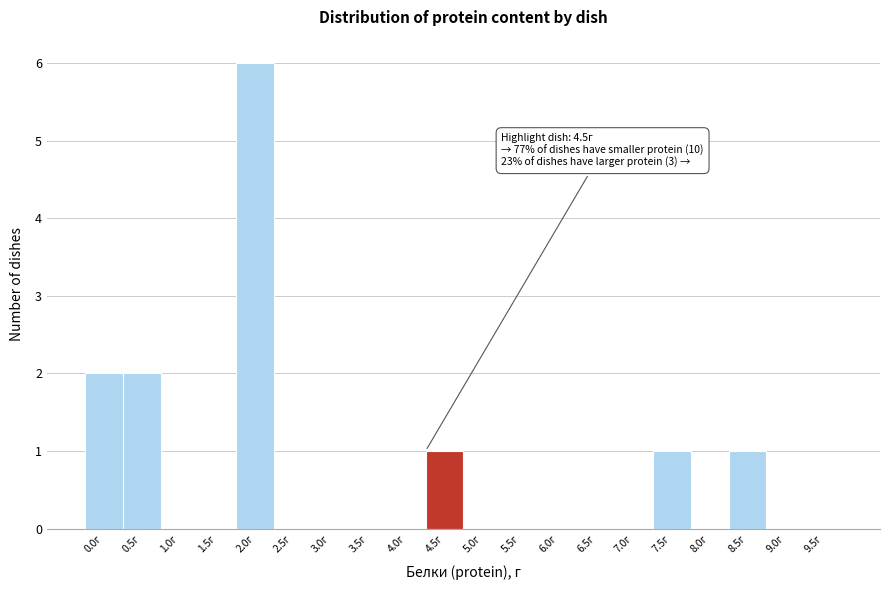

Reading left to right, what are all the values shown in this chart?

0.0г=2	0.5г=2	1.0г=0	1.5г=0	2.0г=6	2.5г=0	3.0г=0	3.5г=0	4.0г=0	4.5г=1	5.0г=0	5.5г=0	6.0г=0	6.5г=0	7.0г=0	7.5г=1	8.0г=0	8.5г=1	9.0г=0	9.5г=0